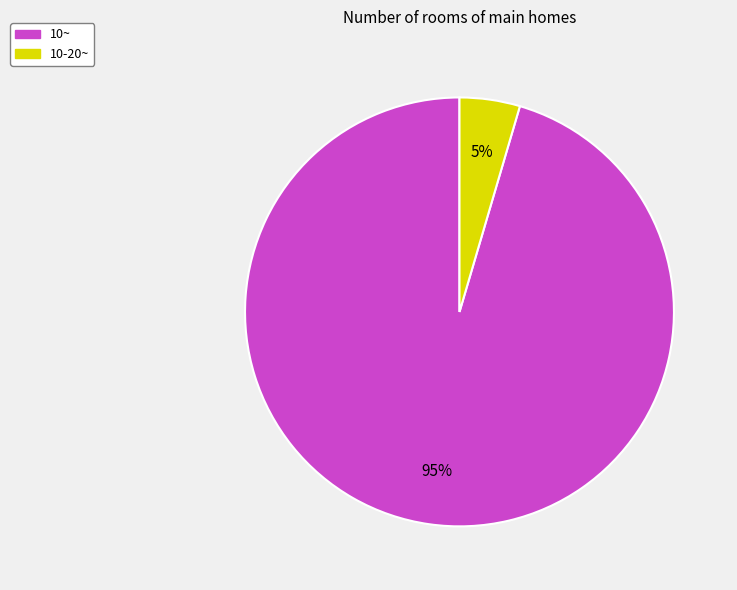

Is there any slice that represents more than half of the pie?

Yes